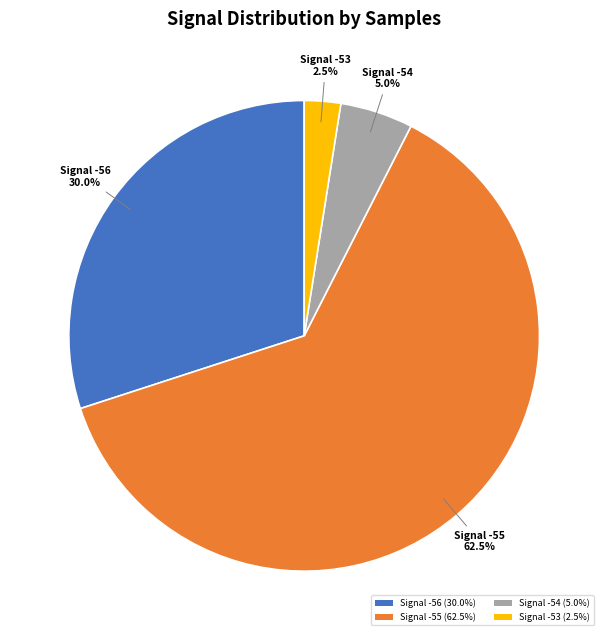

What is the largest slice in the pie chart?

Signal -55 (62.5%)